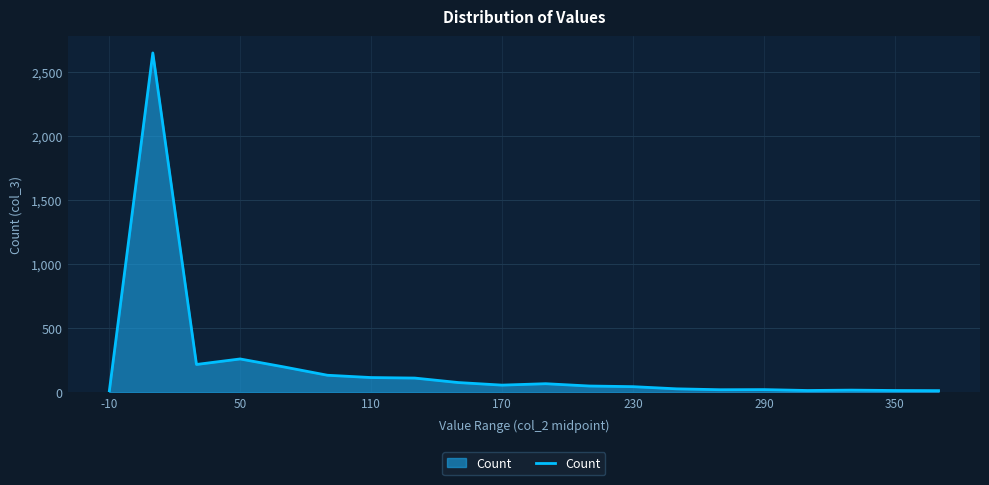

What is the difference between the maximum and minimum values?

2646